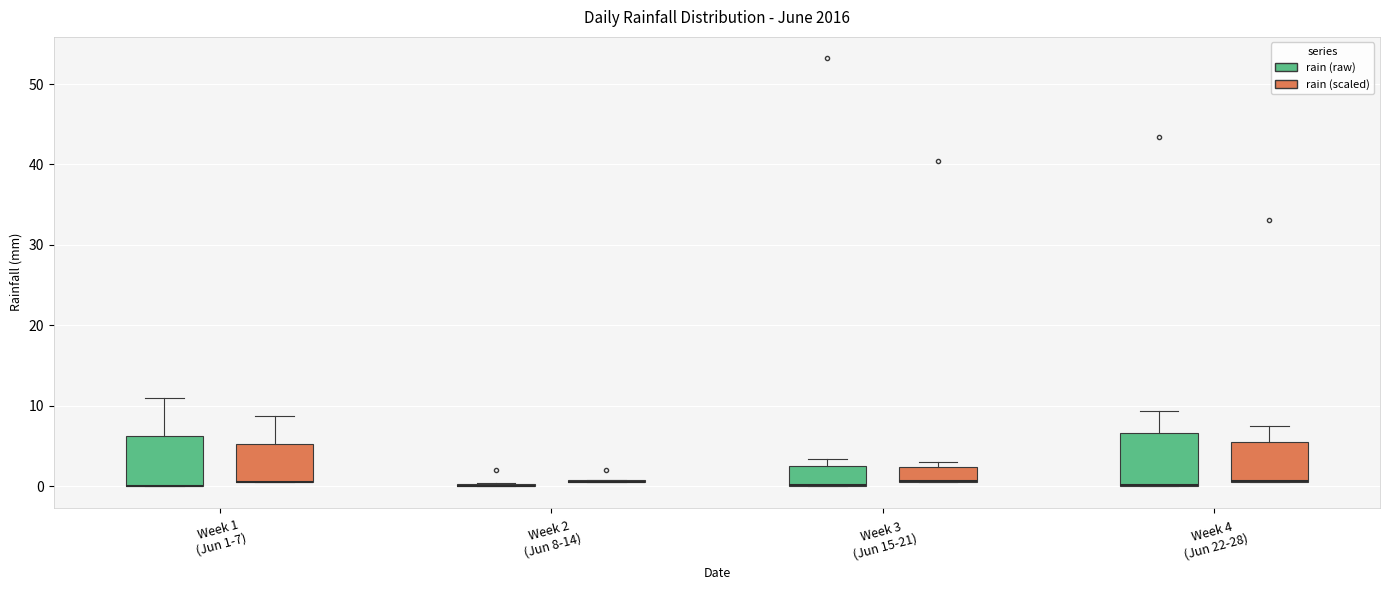

Where does the upper whisker of the box for Week 4 (Jun 22-28) (rain (raw)) end on the y-axis? The values are not printed on the chart, so give them approximately, as read against the axis.

9